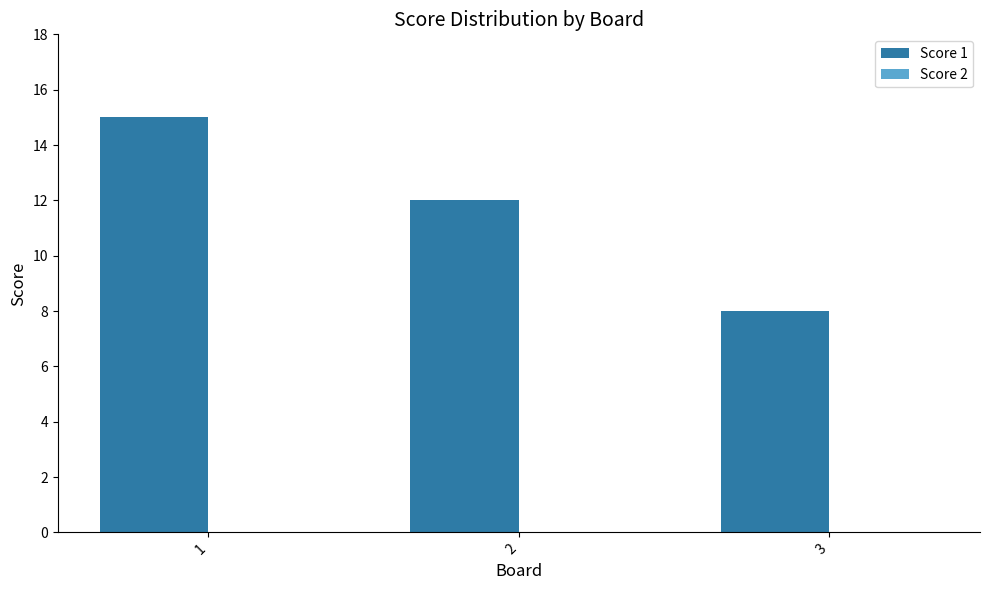

What is the difference between the maximum and minimum values?

7